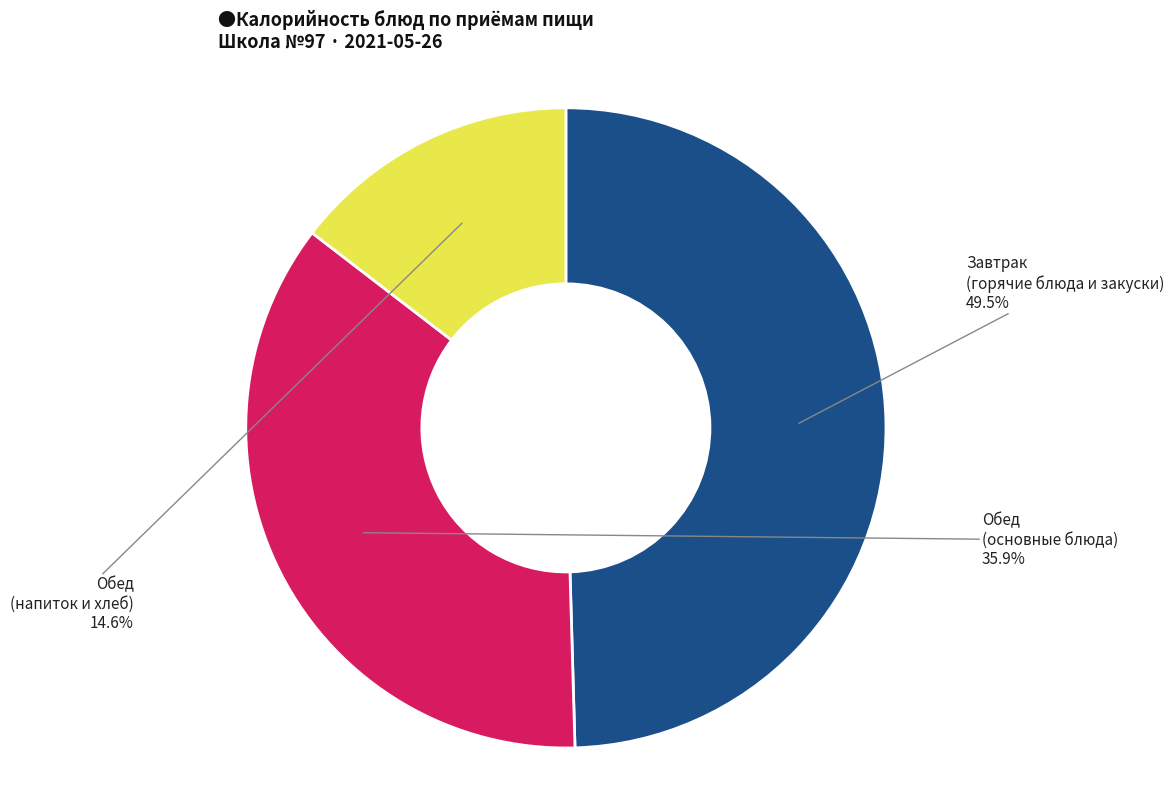

Is there a majority slice in this chart?

No